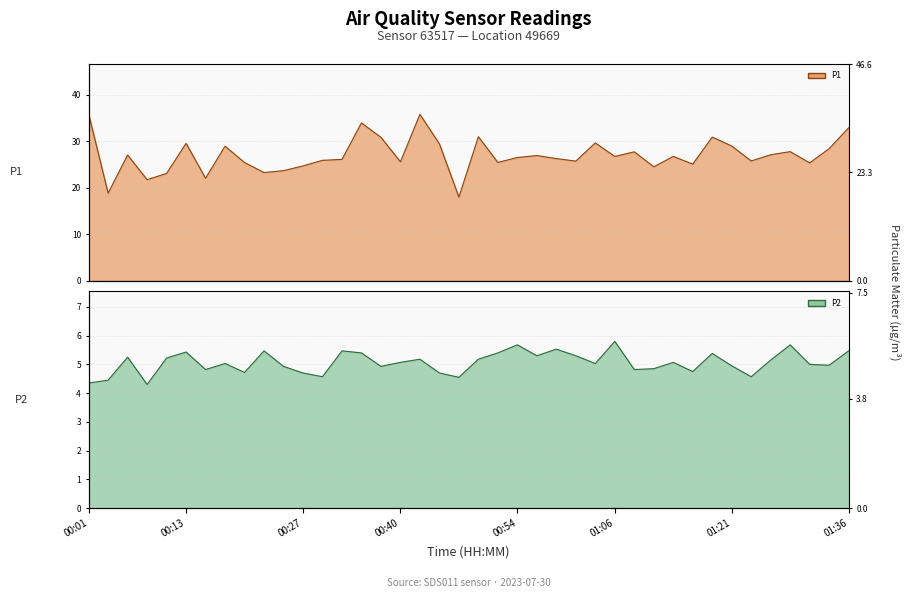

What position from the right is 00:08?

37